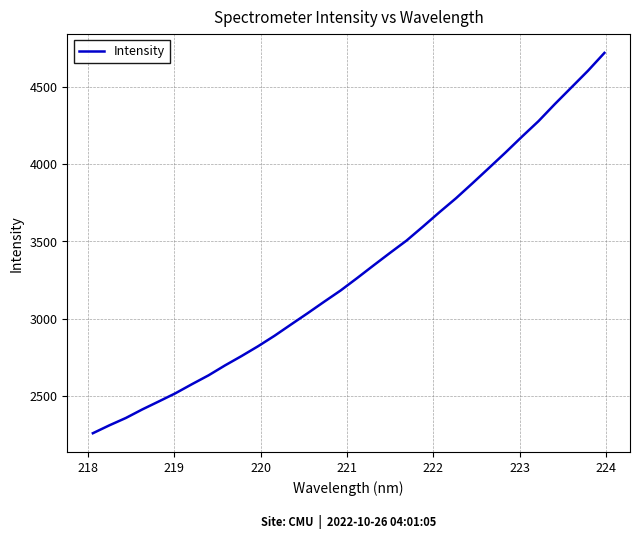

True or false: the data has more than 2 interior local peaks.

False